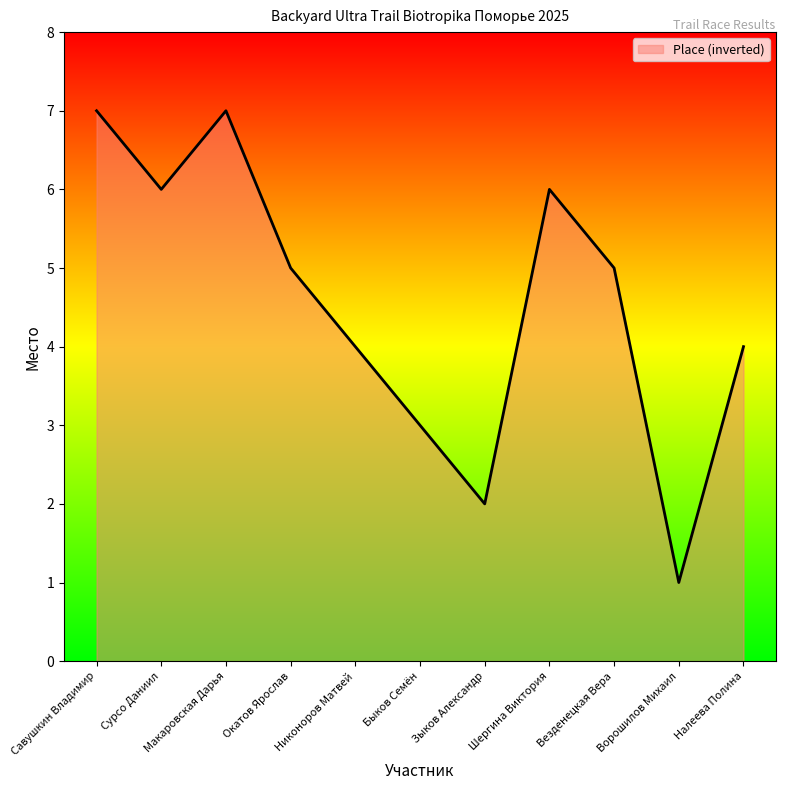

What is the approximate value at Сурсо Даниил?

6